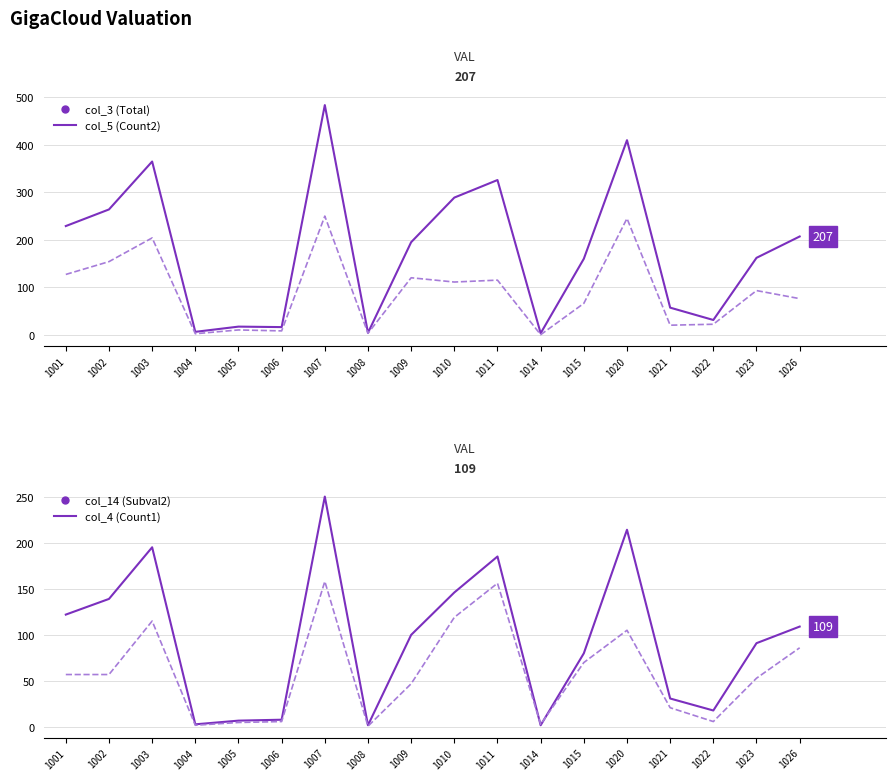

Is it true that col_4 (Count1) equals 5 at 1021?

False